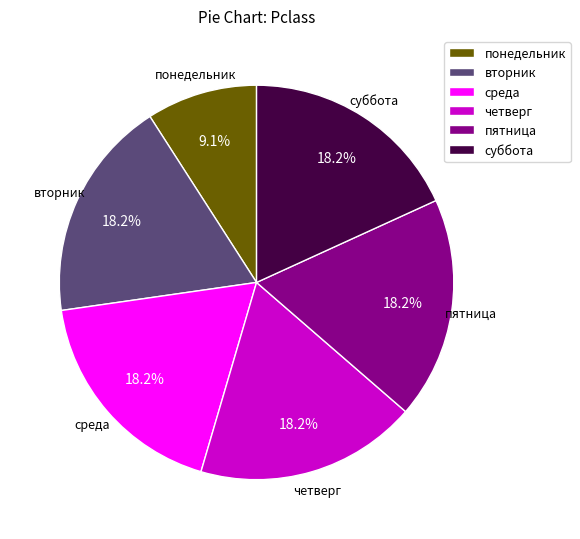

Which slice is the smallest?

понедельник